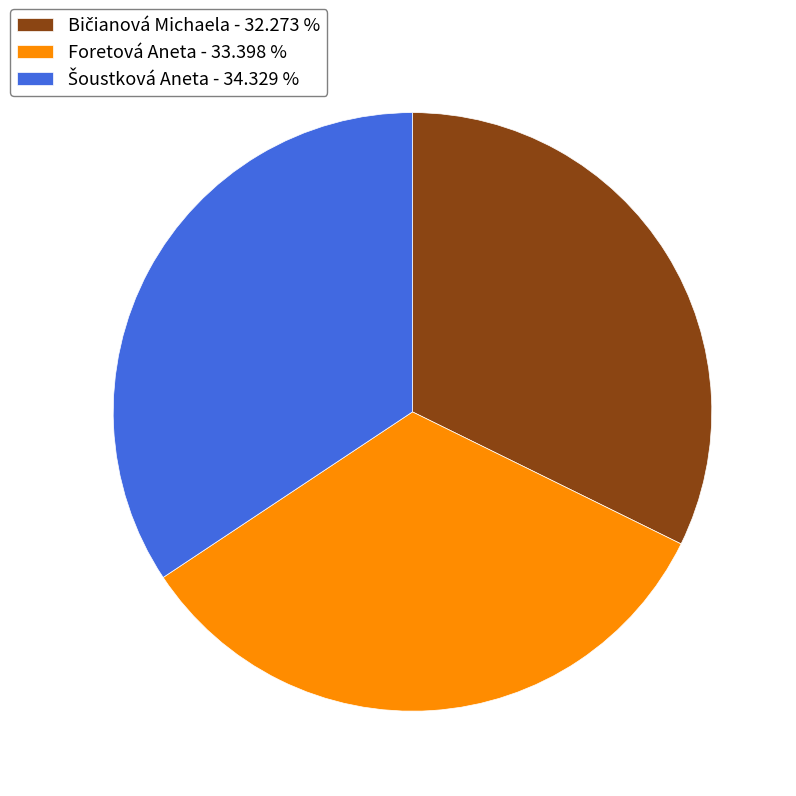

Is there any slice that represents more than half of the pie?

No